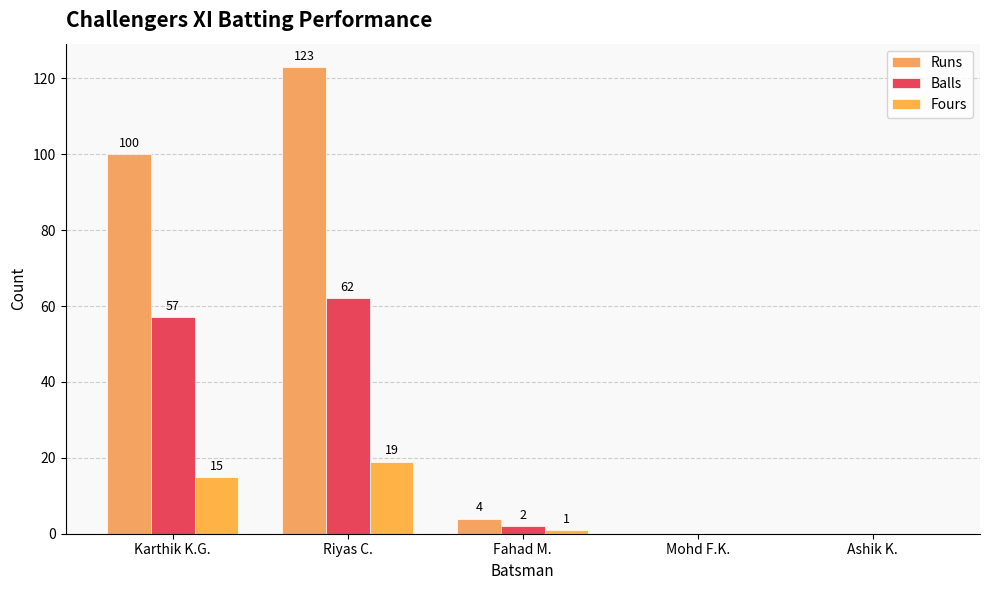

At which label is Balls closest to 31?

Karthik K.G.